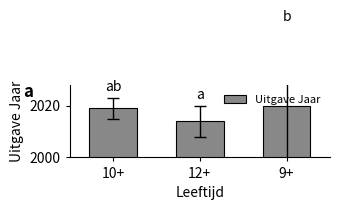

Which category has the highest value across all series?

9+